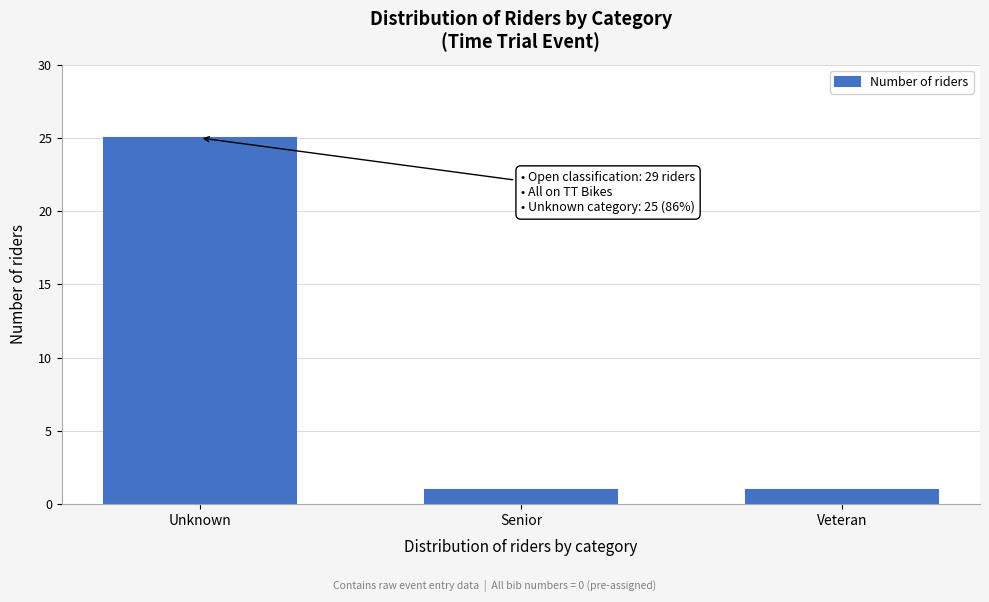

Reading right to left, extract all data points from this chart.

1	1	25